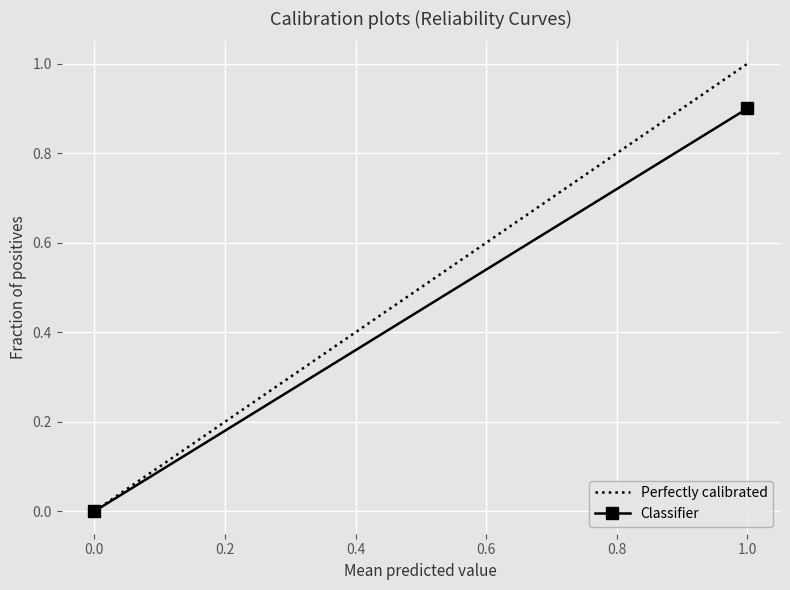

How many positive values does the Classifier series have?

1